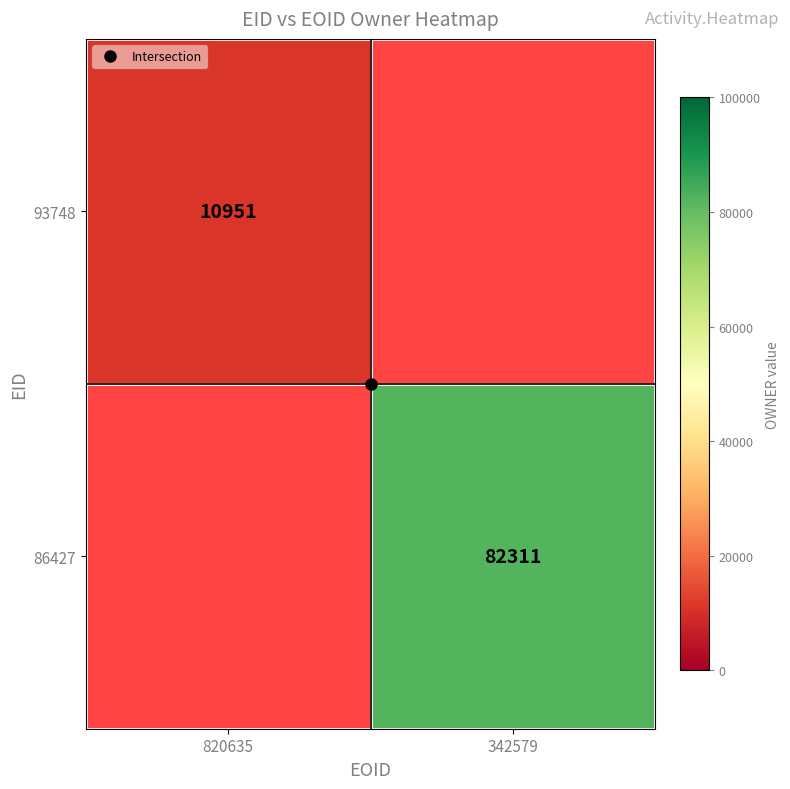

At how many categories does at least one series exceed 24032?

1